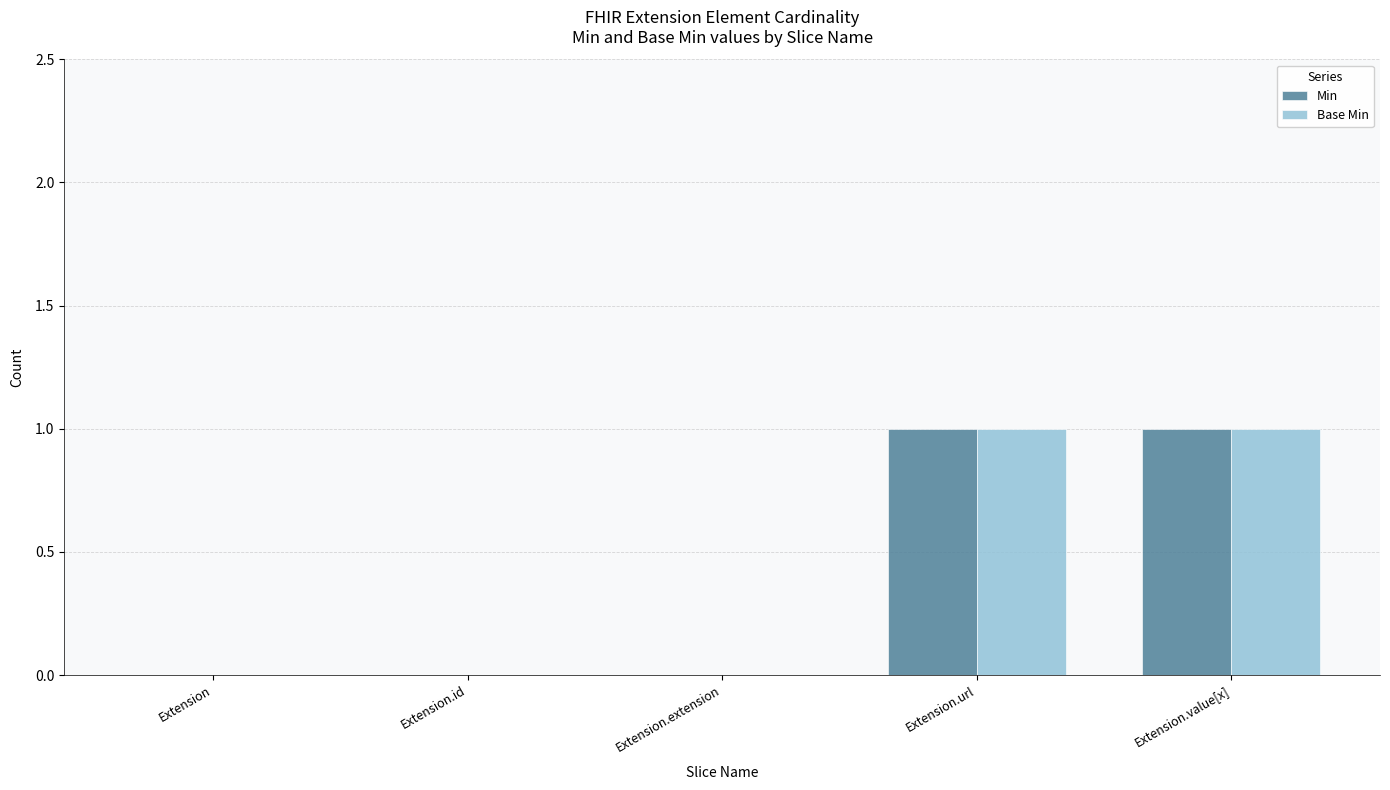

True or false: Min has a value of -1 at Extension.extension.

False